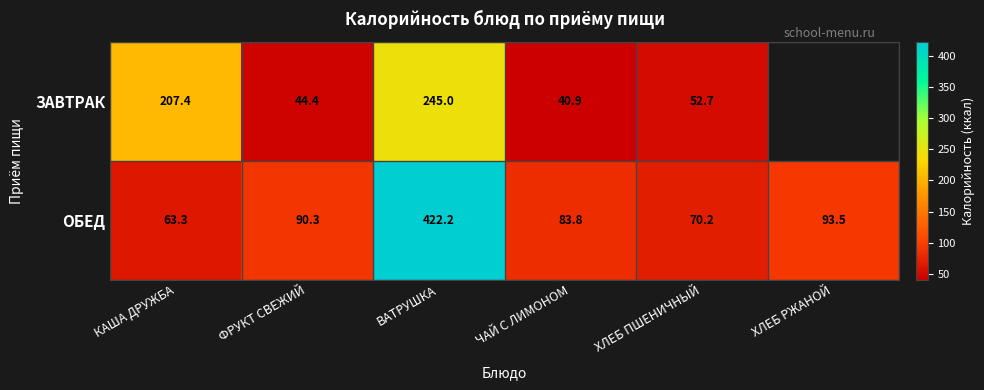

At which category does the chart reach its peak across all series?

ВАТРУШКА